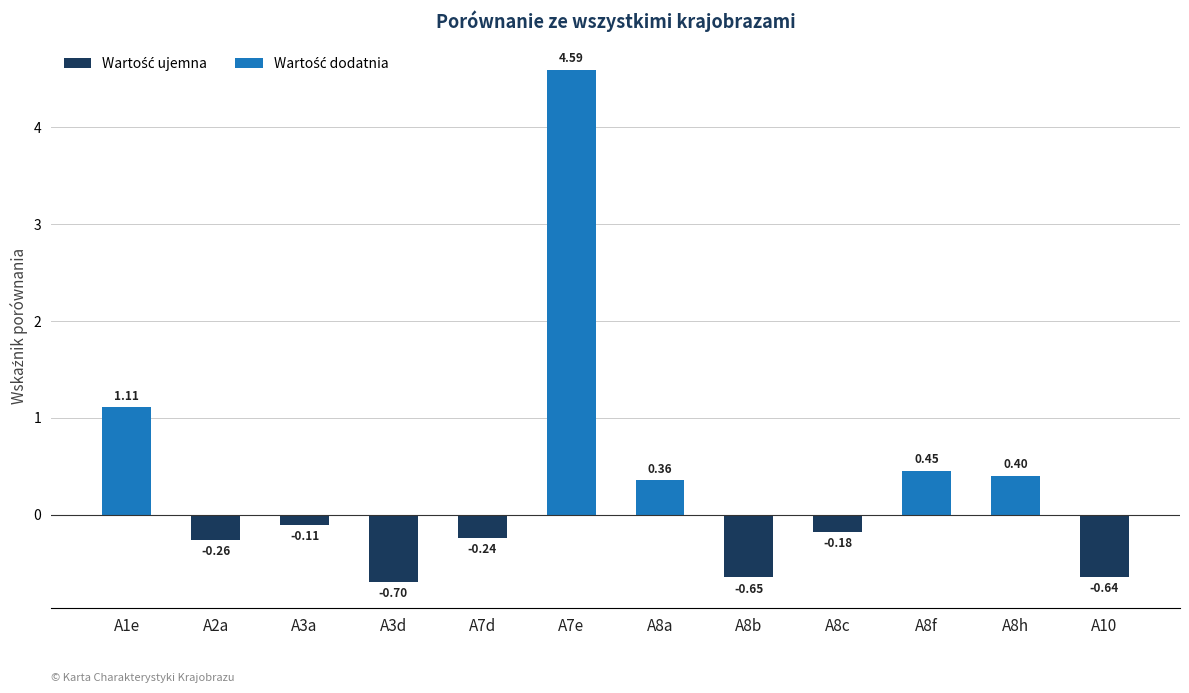

Where does the data first go above 0?

A1e